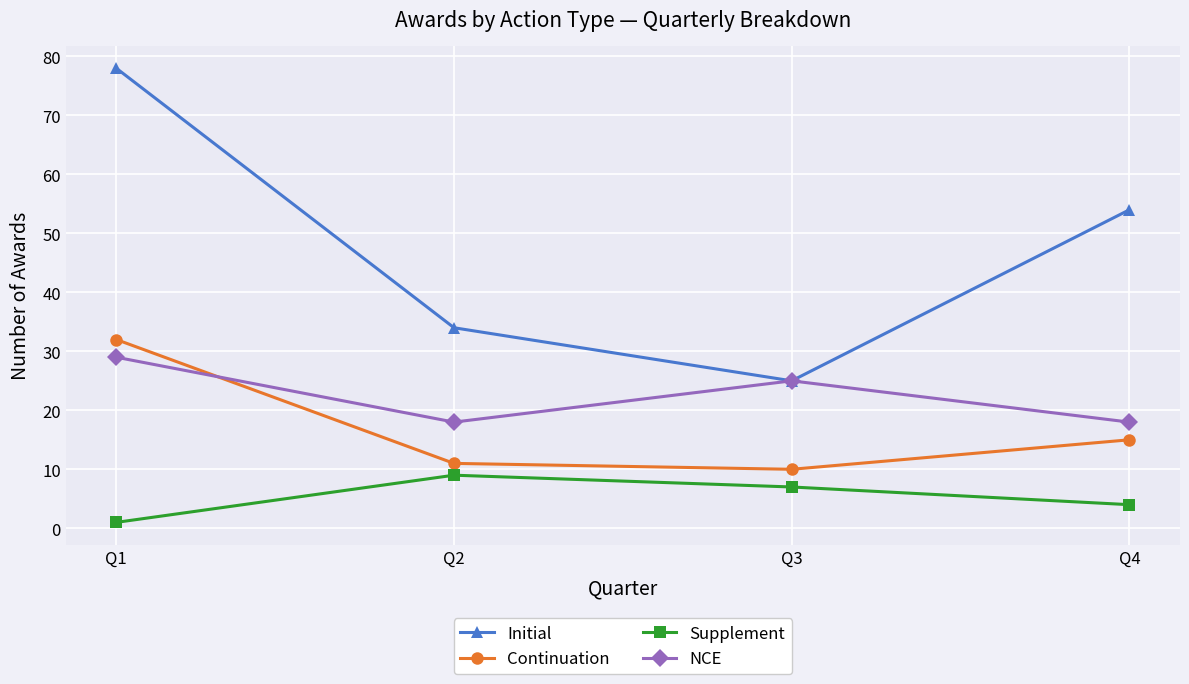

True or false: Continuation and Supplement intersect in this chart.

False